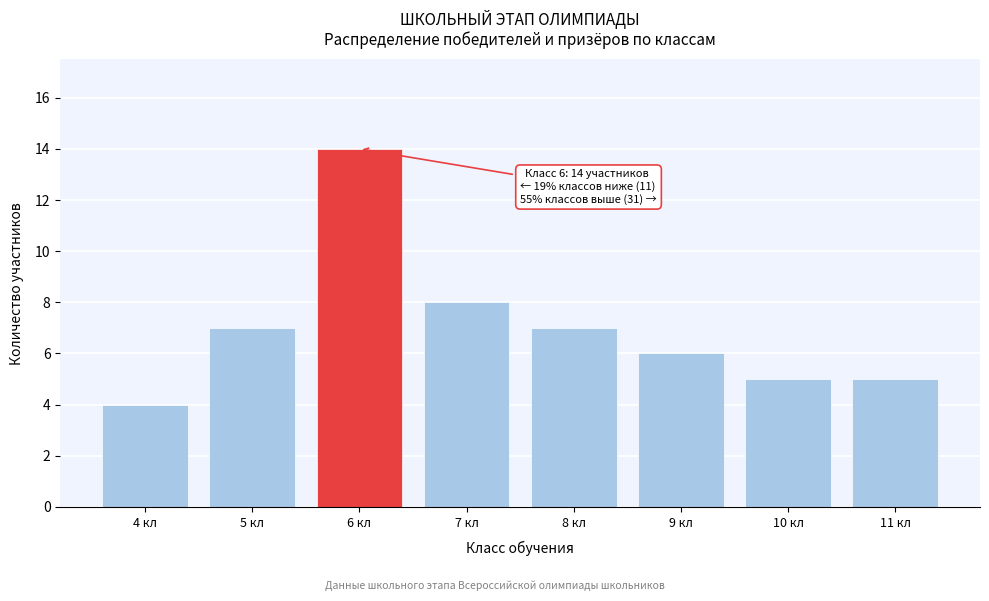

Reading right to left, what are all the values shown in this chart?

11 кл=5	10 кл=5	9 кл=6	8 кл=7	7 кл=8	6 кл=14	5 кл=7	4 кл=4